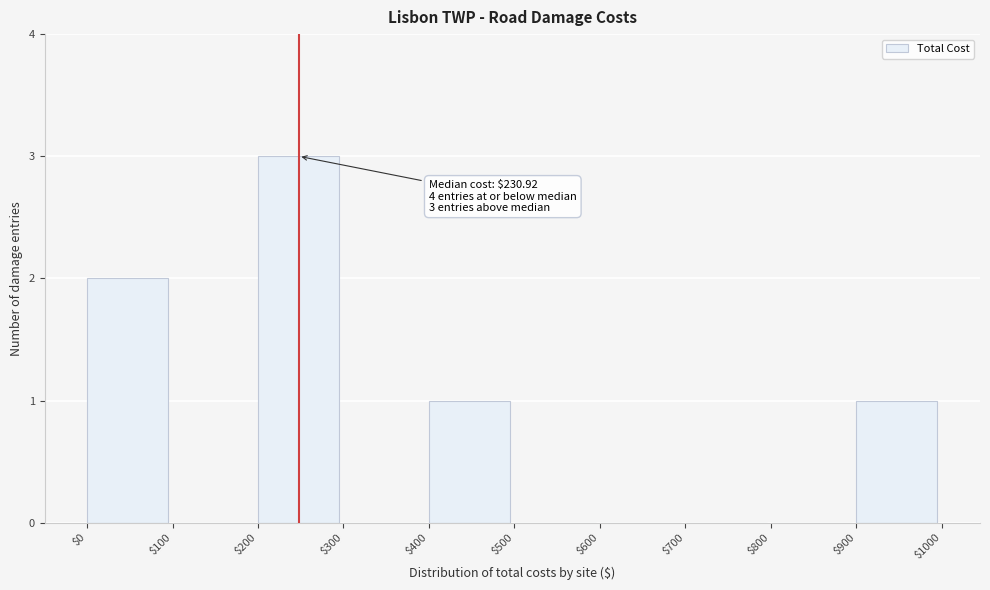

Over which range of the x-axis is the bar tallest?

$200 to $300